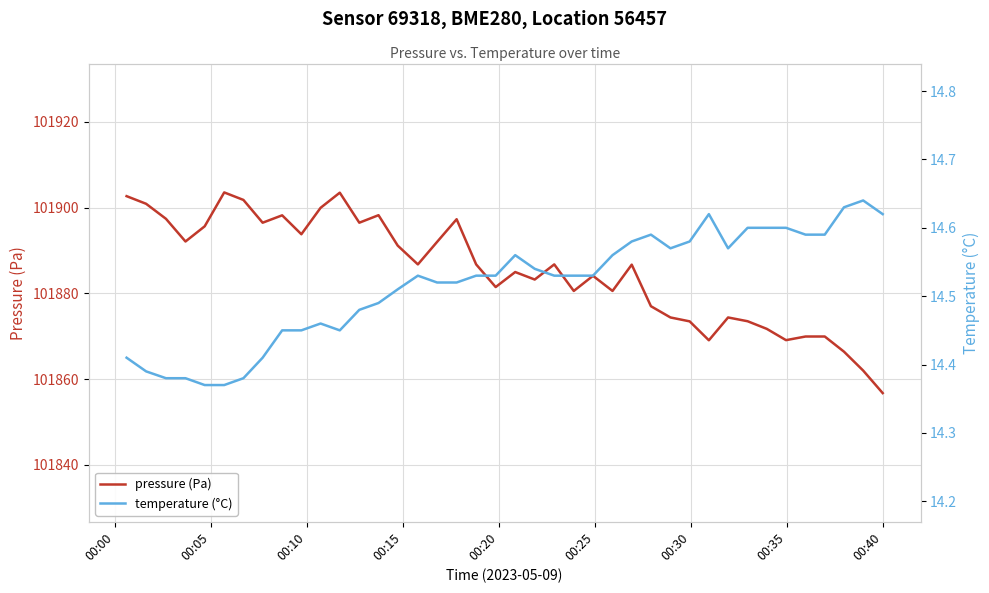

Is this an area chart (filled region under the line)?

No